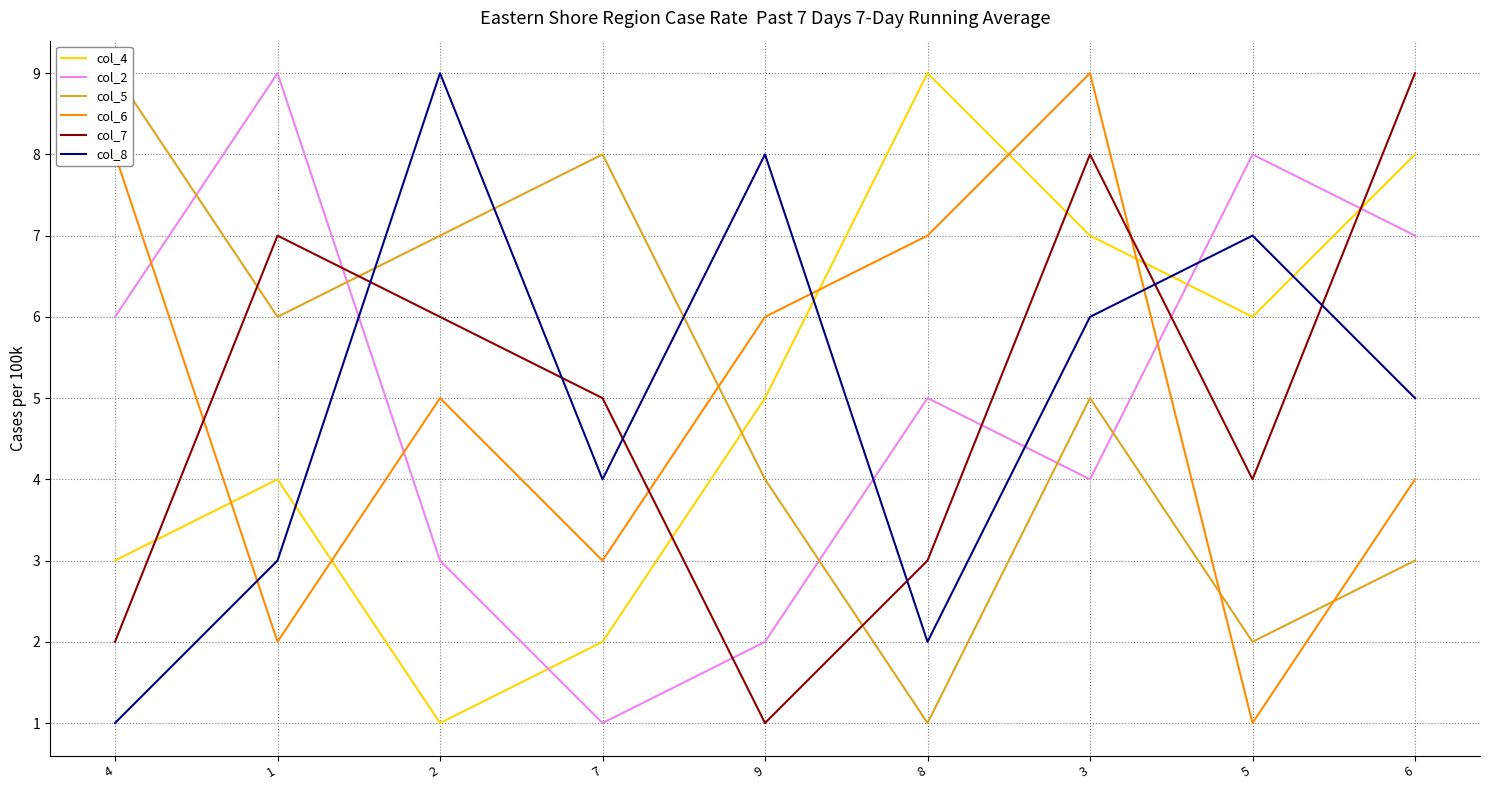

What is the sum of the col_8 values at 6 and 7?

9